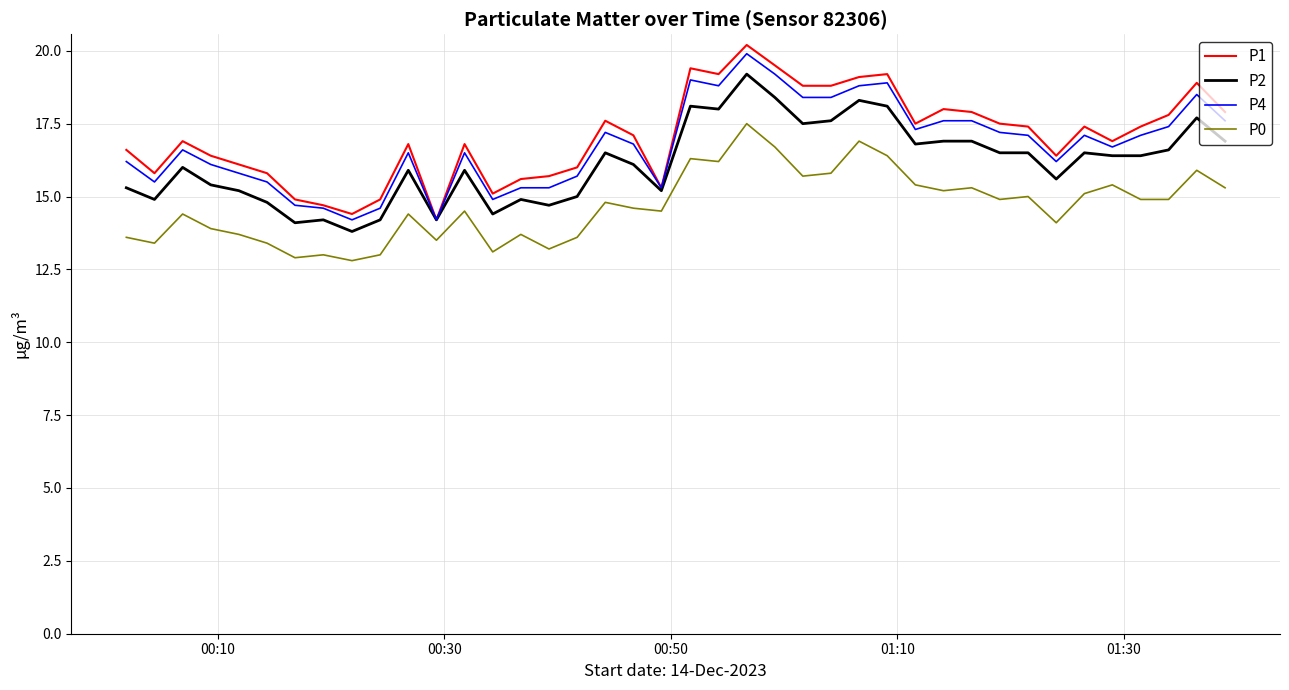

True or false: P2 and P0 intersect in this chart.

False